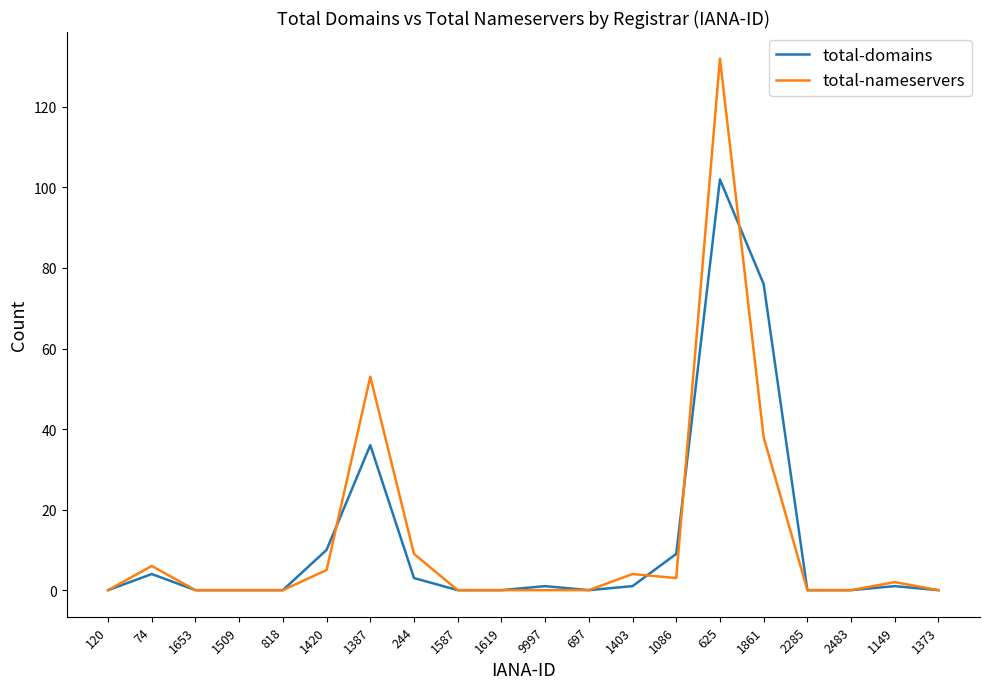

What are all the series names shown in the legend?

total-domains, total-nameservers